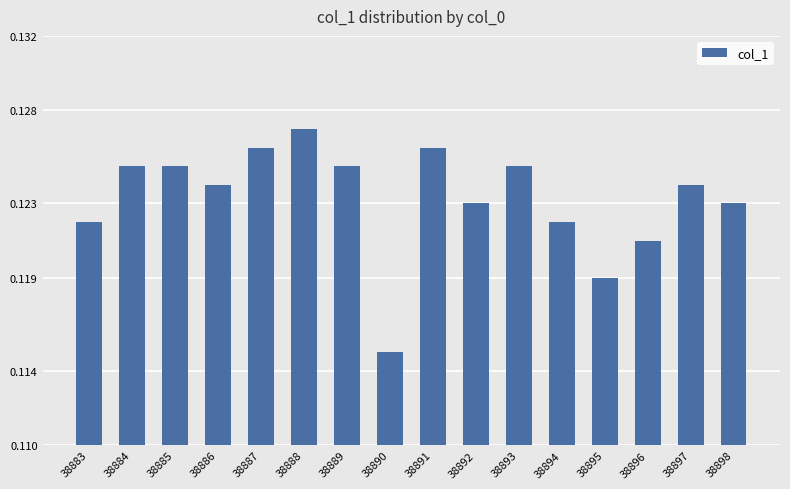

Between 38892 and 38884, which is larger?

38884